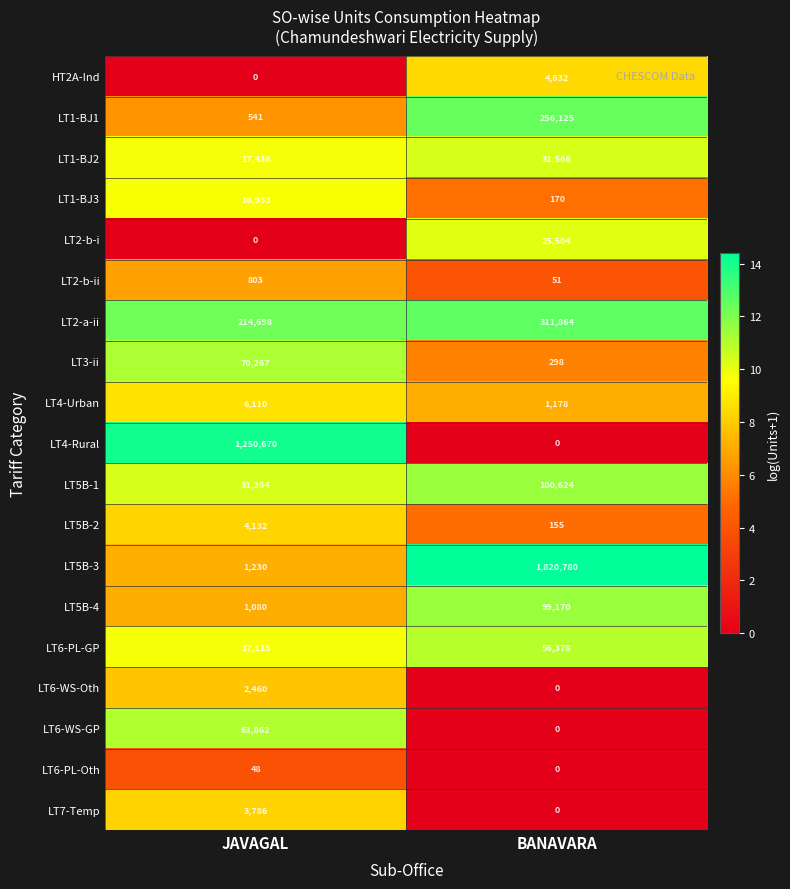

Rank the series by their maximum value, from highest to lowest.

LT5B-3, LT4-Rural, LT2-a-ii, LT1-BJ1, LT5B-1, LT5B-4, LT3-ii, LT6-WS-GP, LT6-PL-GP, LT1-BJ2, LT2-b-i, LT1-BJ3, LT4-Urban, HT2A-Ind, LT5B-2, LT7-Temp, LT6-WS-Oth, LT2-b-ii, LT6-PL-Oth